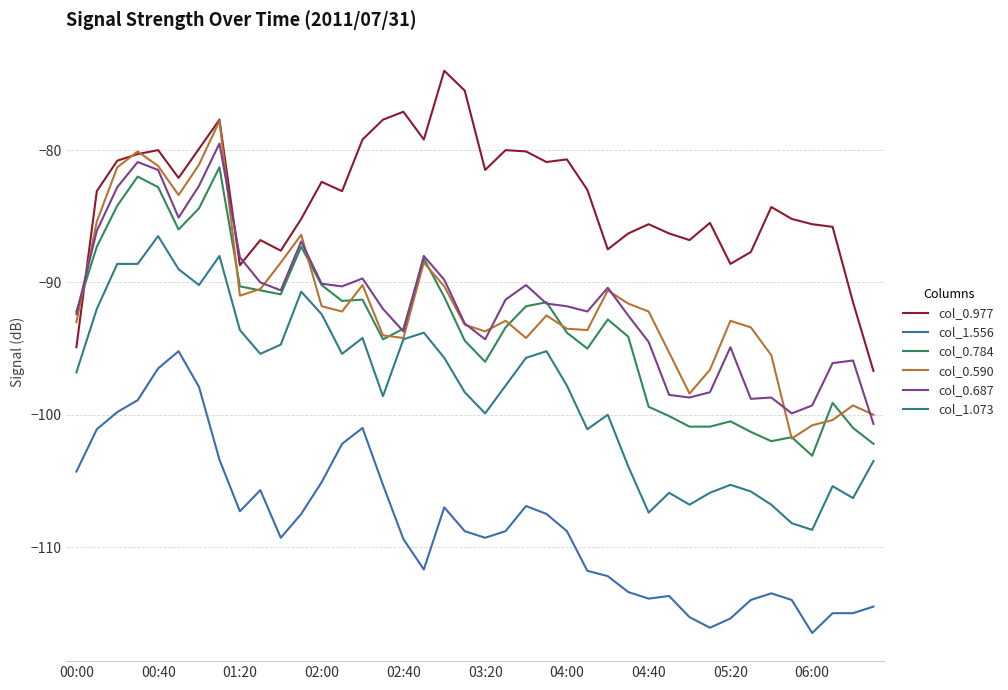

Which series has the largest total across all categories?

col_0.977